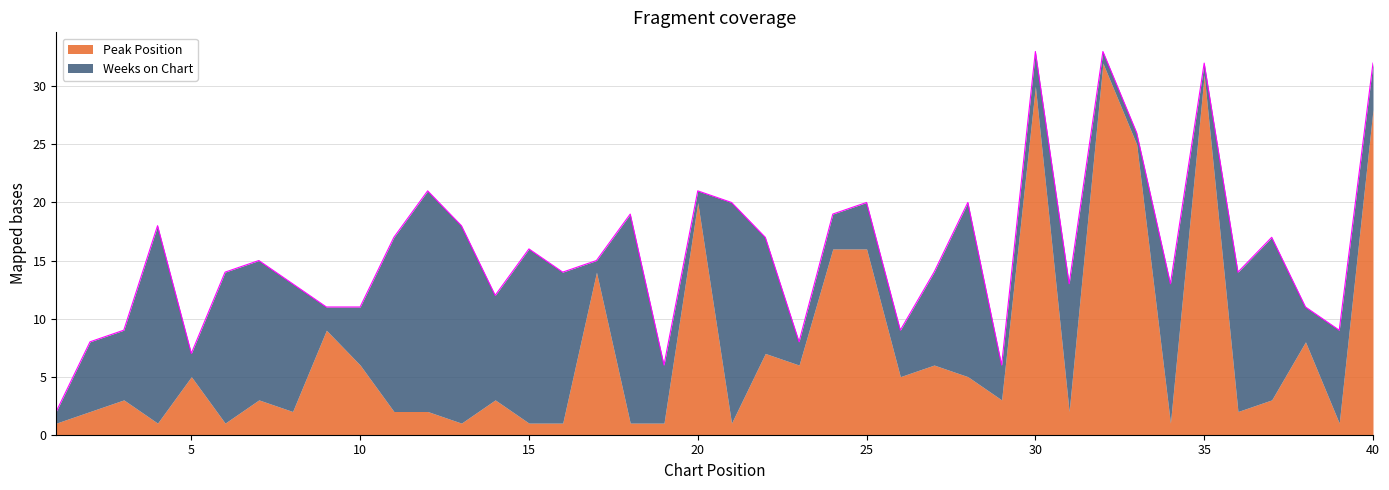

The value of Weeks on Chart at 19 is 3. True or false?

False